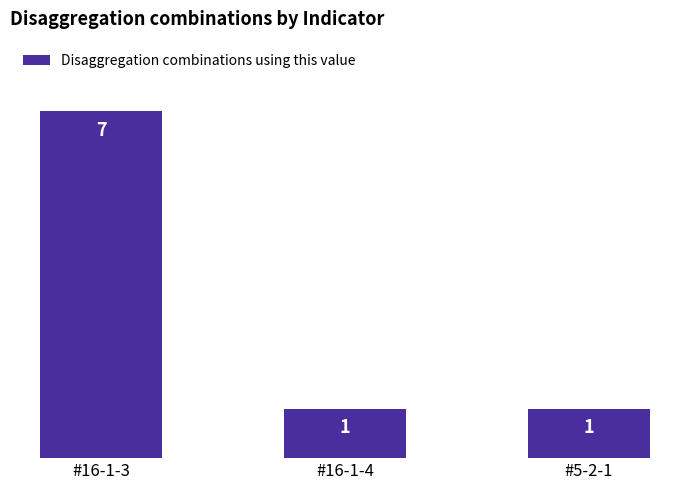

What is the minimum value shown in the chart?

1